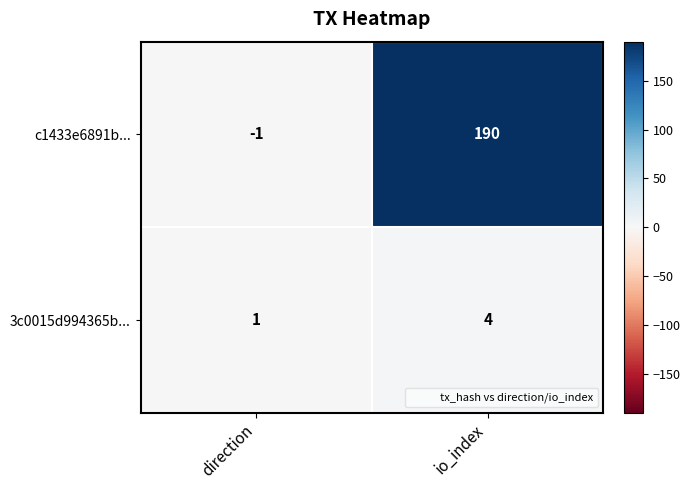

What is the approximate value of 3c0015d994365b... at io_index?

4